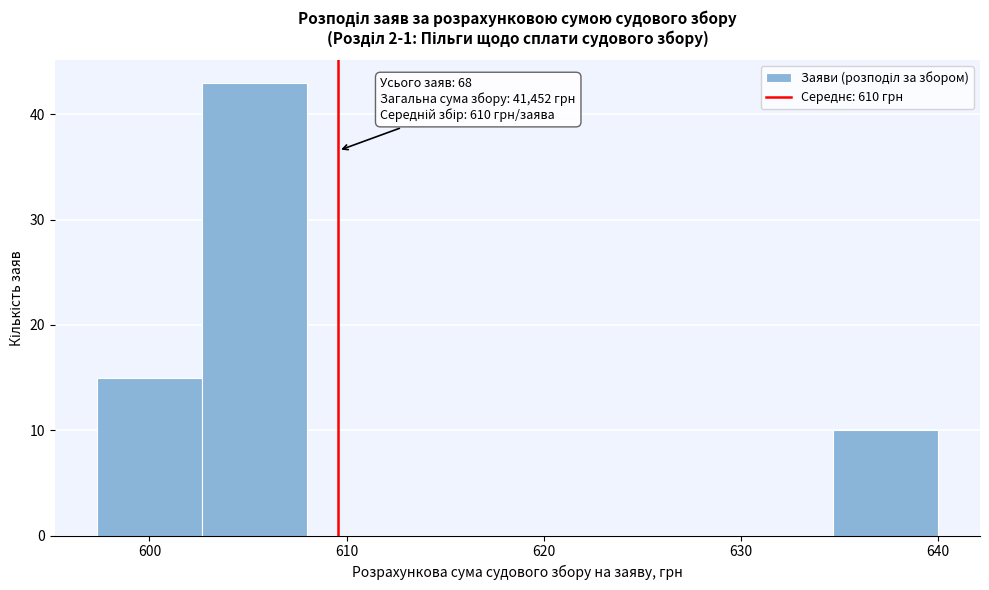

Over which range of the x-axis is the bar tallest?

603 to 608